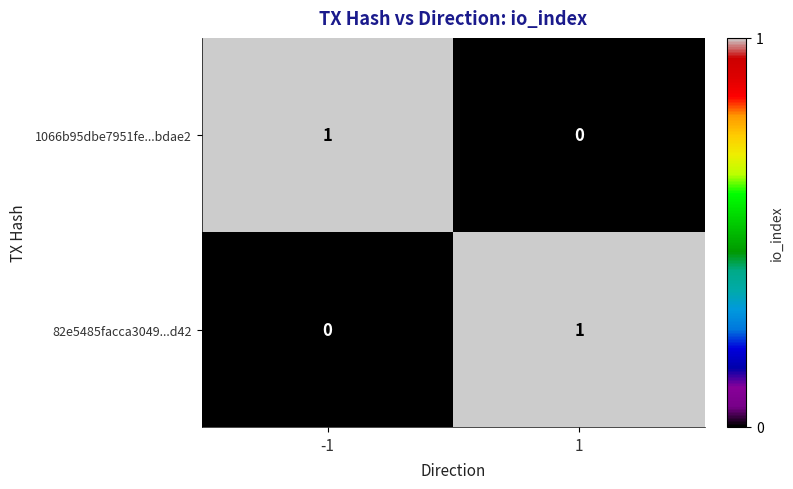

Reading left to right, list all the values displayed in this chart.

1066b95dbe7951fe...bdae2: -1=1	1=0
82e5485facca3049...d42: -1=0	1=1